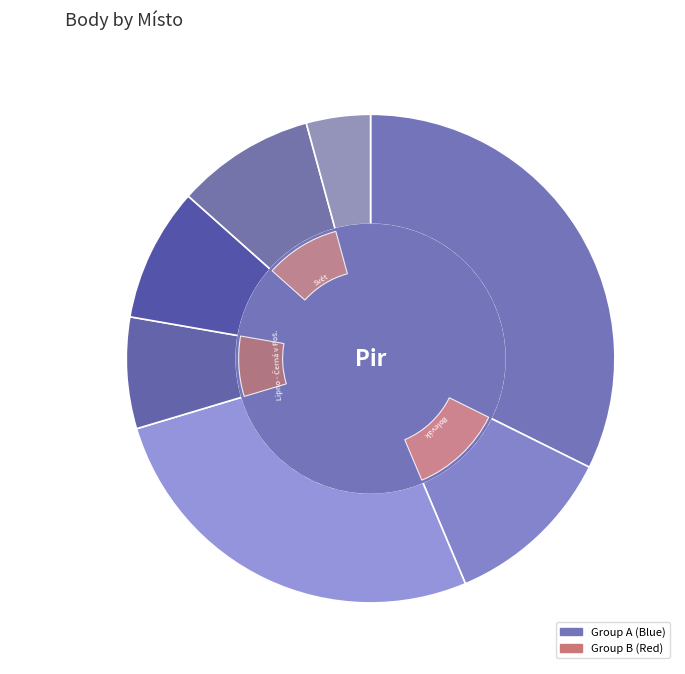

To the nearest percent, what is the difference between the Bezdrev and Máchovo jezero slice percentages?

10%